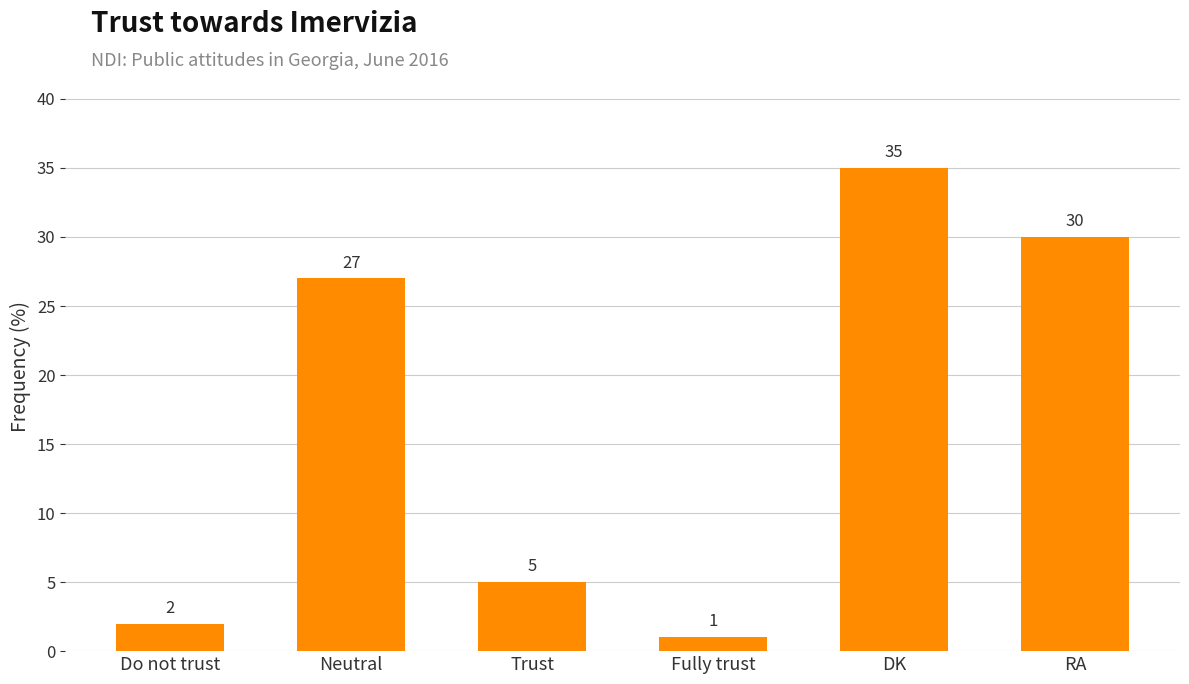

Reading left to right, what are all the values shown in this chart?

Do not trust=2	Neutral=27	Trust=5	Fully trust=1	DK=35	RA=30